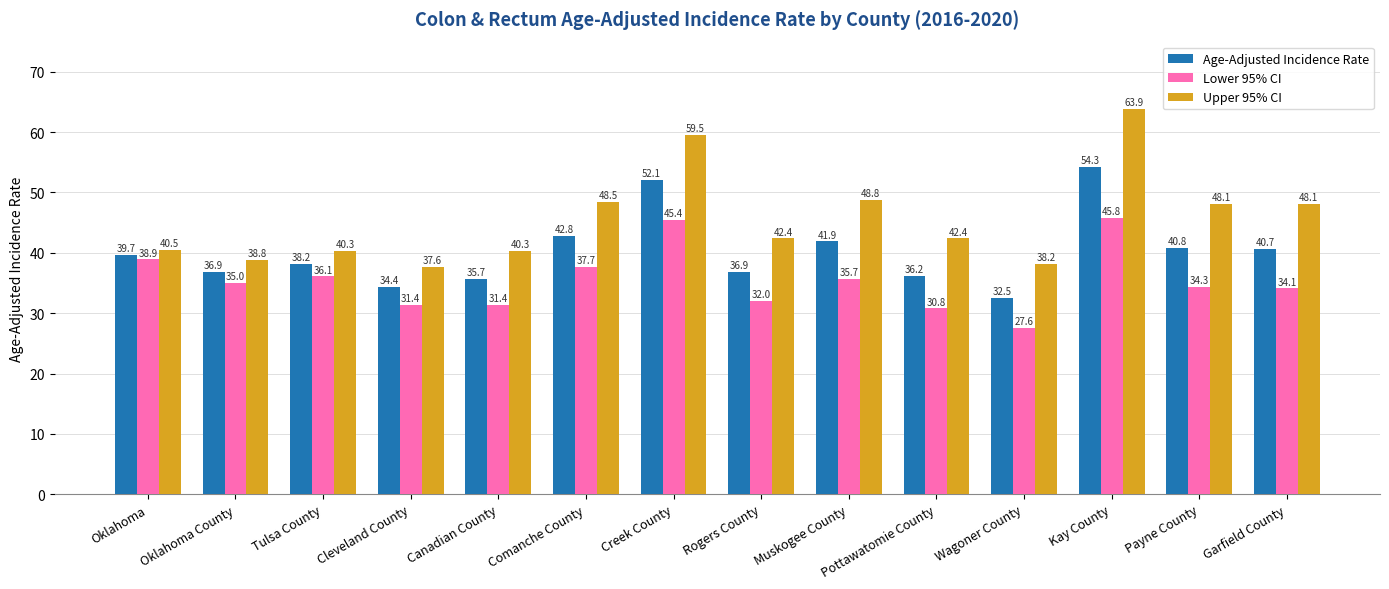

What is the sum of all Lower 95% CI values?

496.2